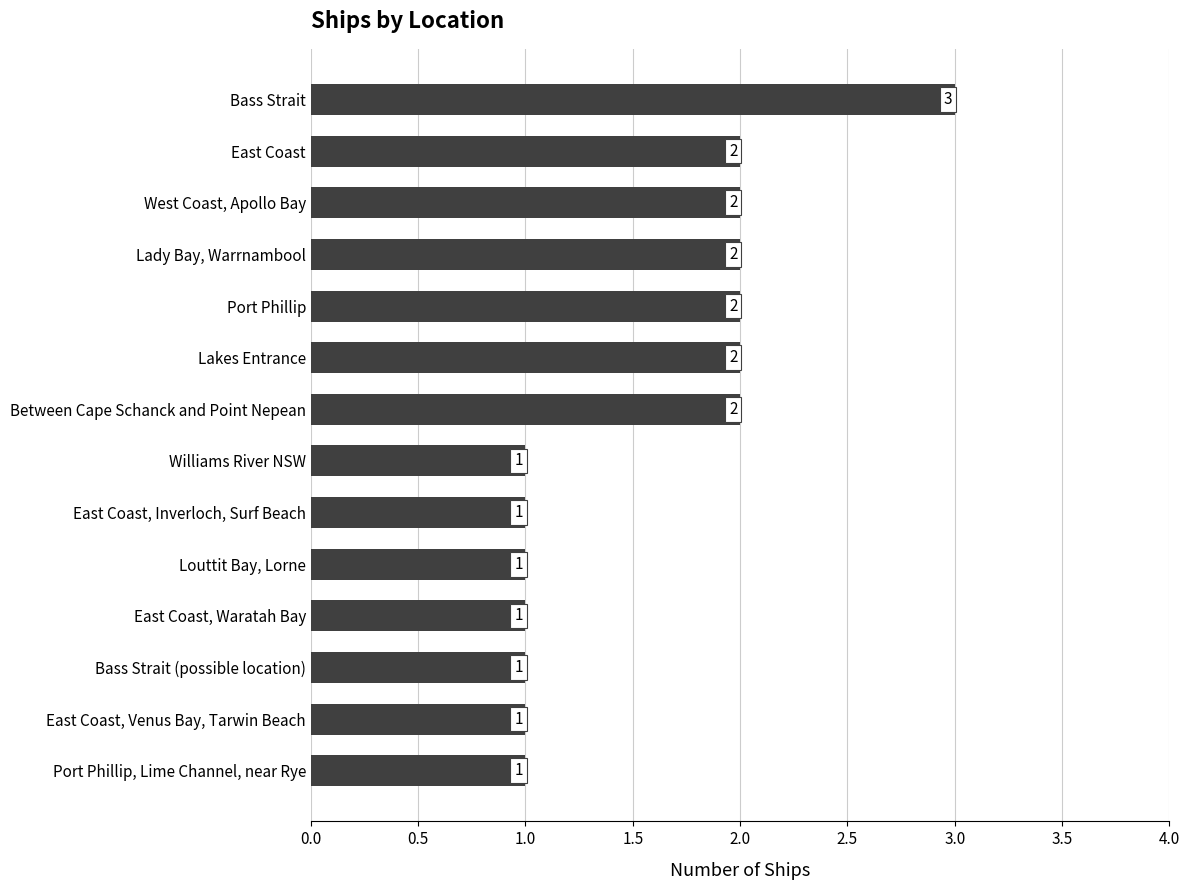

What is the label of the 11th bar from the bottom?

Lady Bay, Warrnambool